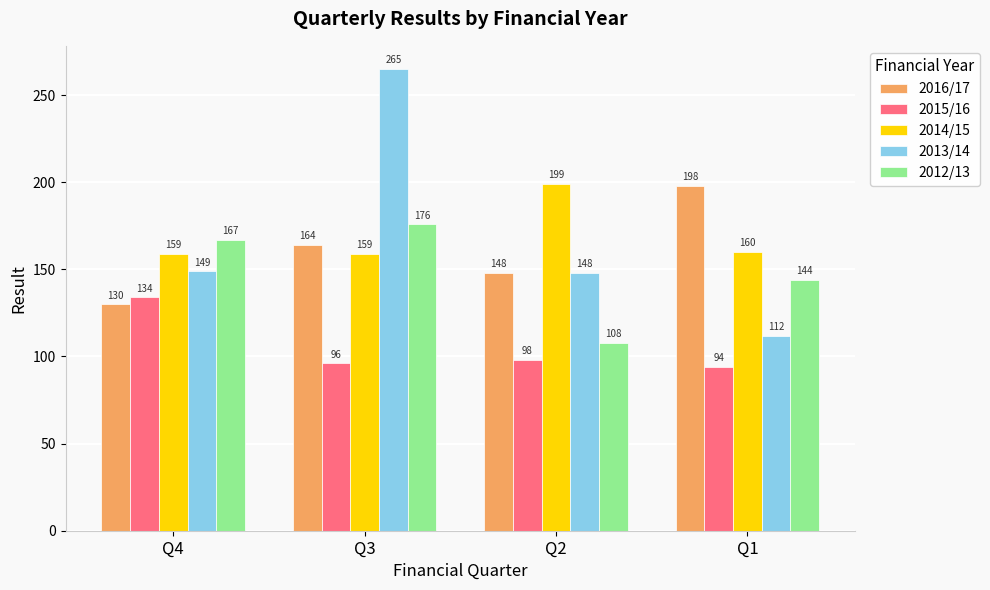

At how many categories does at least one series exceed 209?

1